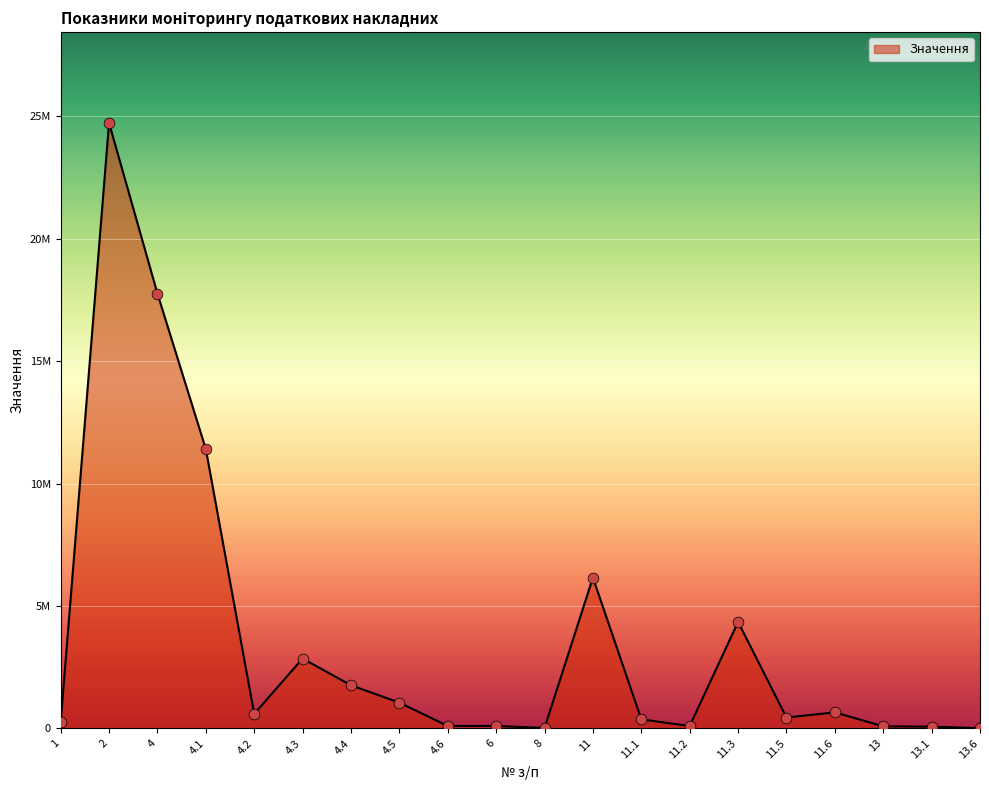

What is the change in value from 4.4 to 11?

+4398433